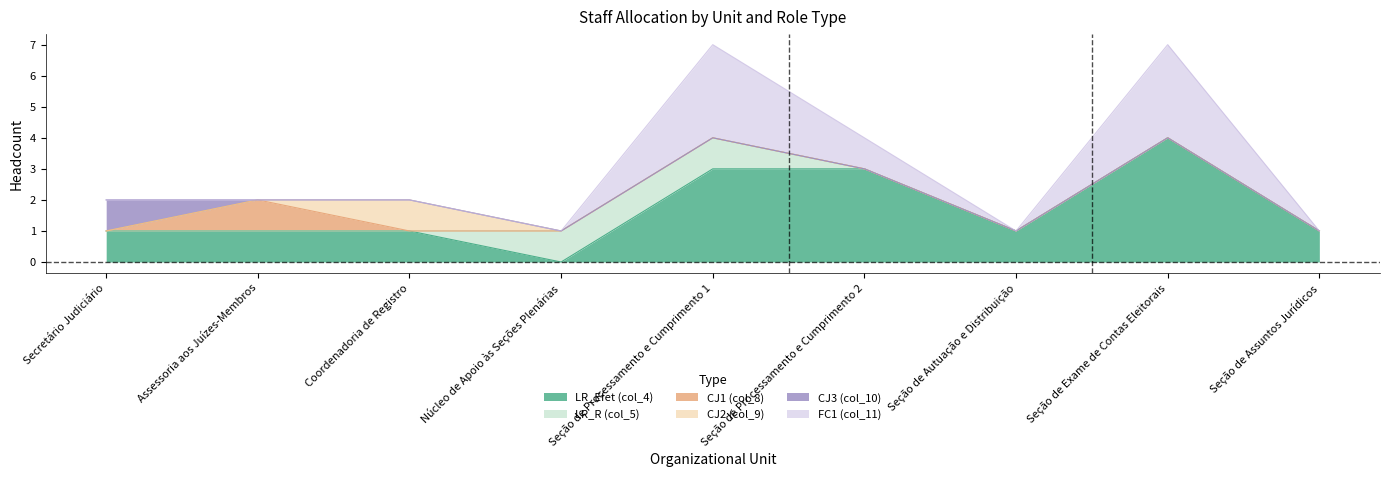

What position from the right is Coordenadoria de Registro?

7